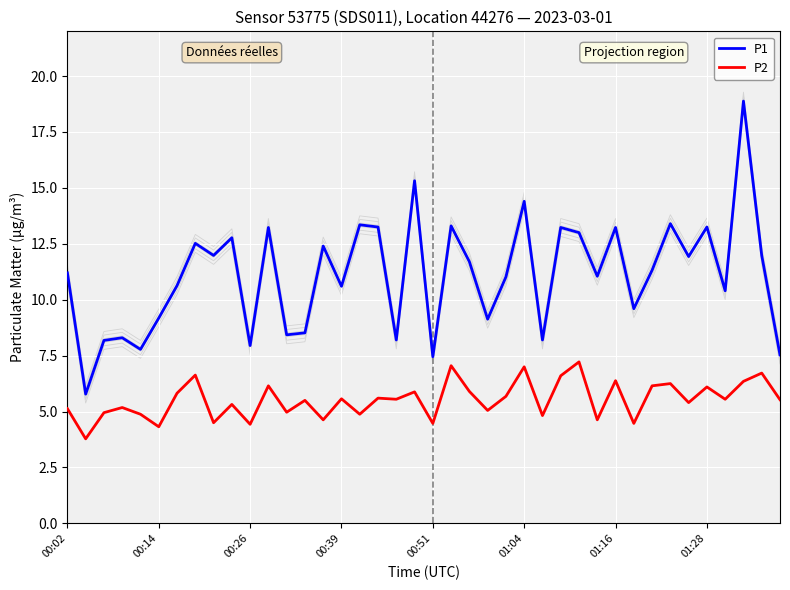

How many lines are shown in the chart?

2